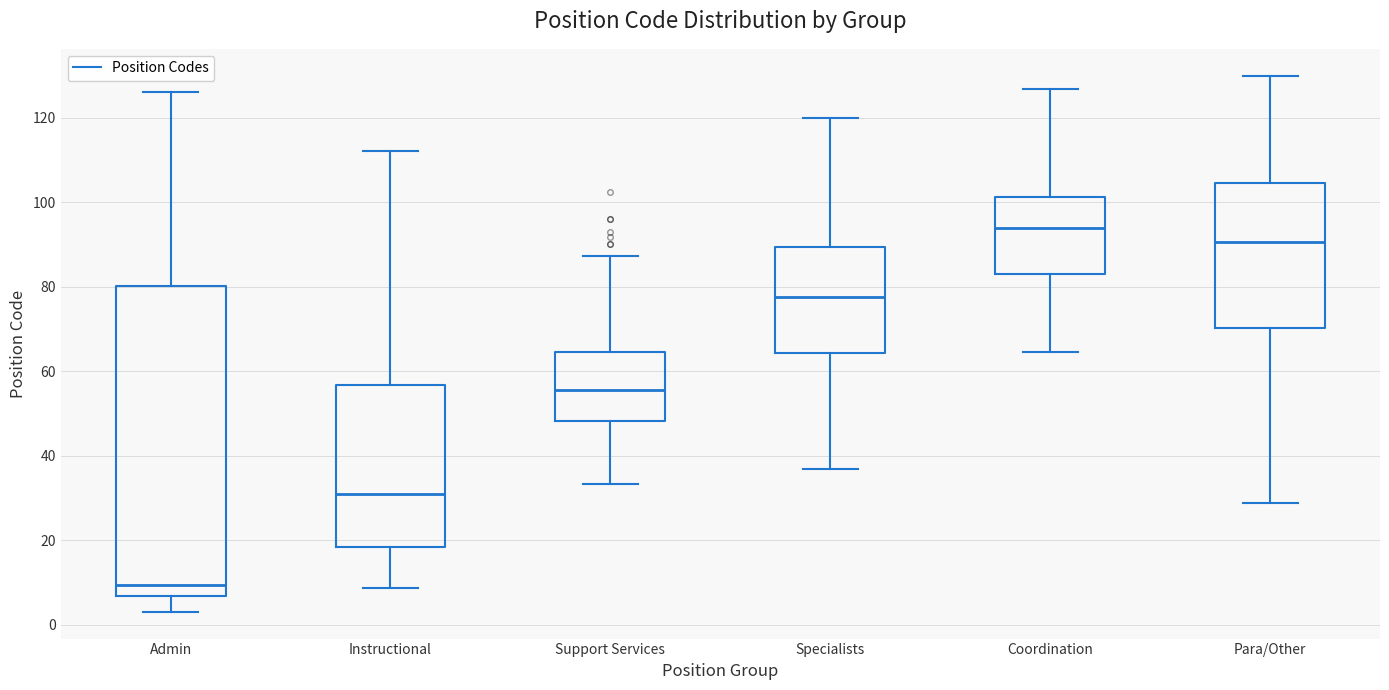

Reading left to right, read every box against the y-axis: the position of its median line, the range the box covers, and the ends of its whiskers. The values are not printed on the chart, so give them approximately, as read against the axis.

Admin: median 10, box 6 to 80, whiskers 4 to 126
Instructional: median 30, box 18 to 56, whiskers 8 to 112
Support Services: median 56, box 48 to 64, whiskers 34 to 88
Specialists: median 78, box 64 to 90, whiskers 36 to 120
Coordination: median 94, box 84 to 102, whiskers 64 to 126
Para/Other: median 90, box 70 to 104, whiskers 28 to 130